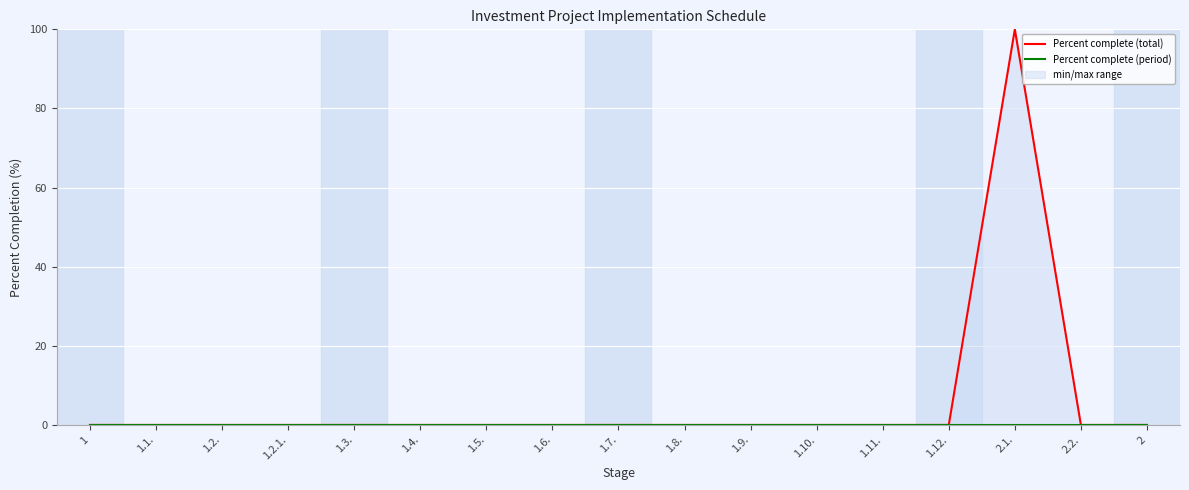

Is it true that Percent complete (period) equals 0 at 1.3.?

True